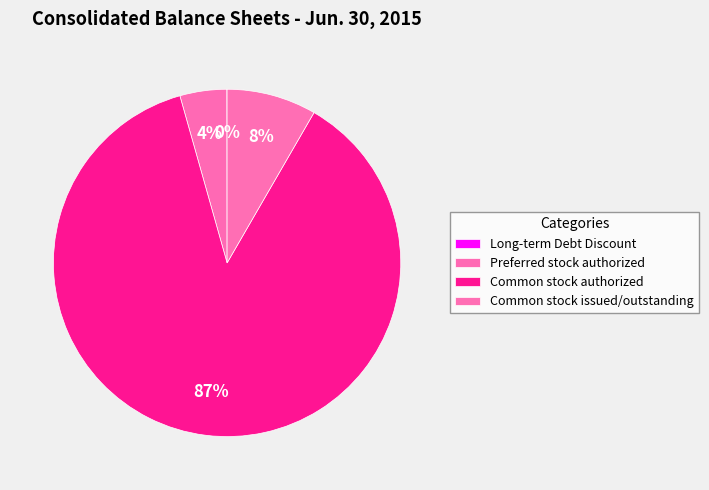

How many segments does this pie chart have?

4